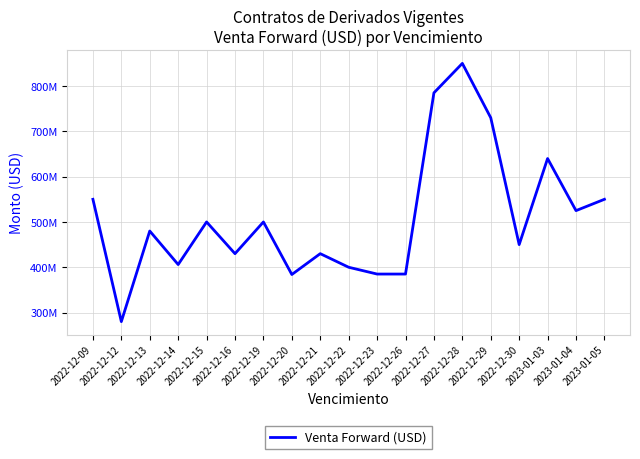

What is the maximum value shown in the chart?

850000000